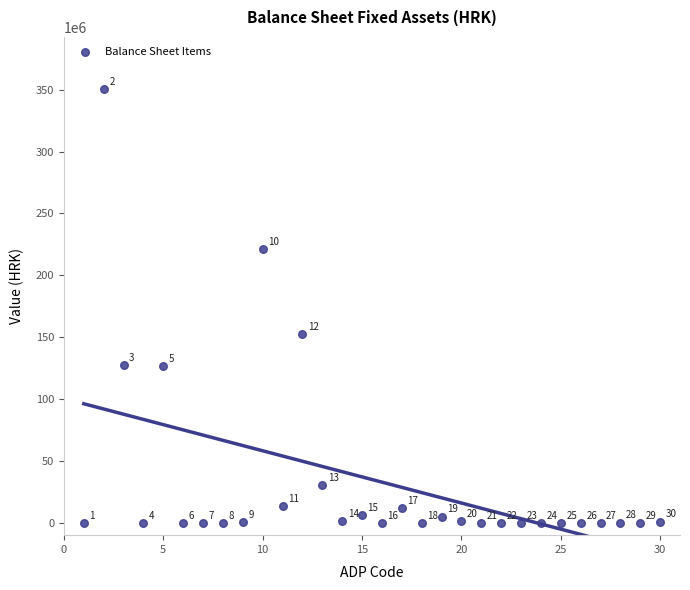

What Y value in the scatter plot is closest to 175297905?

152690506